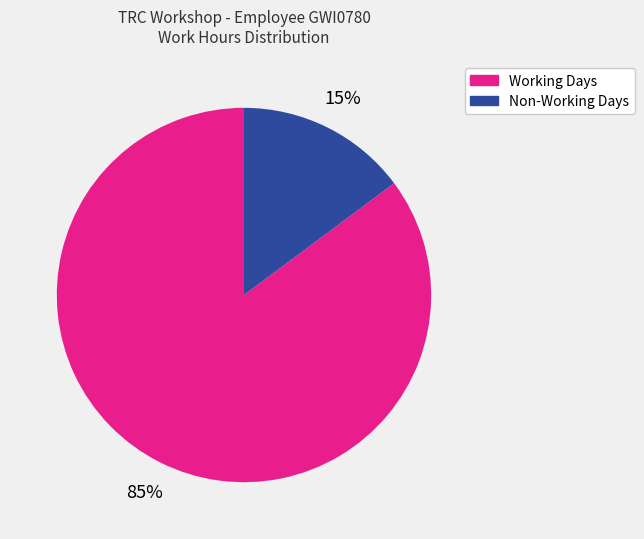

To the nearest percent, what is the average slice percentage?

50%